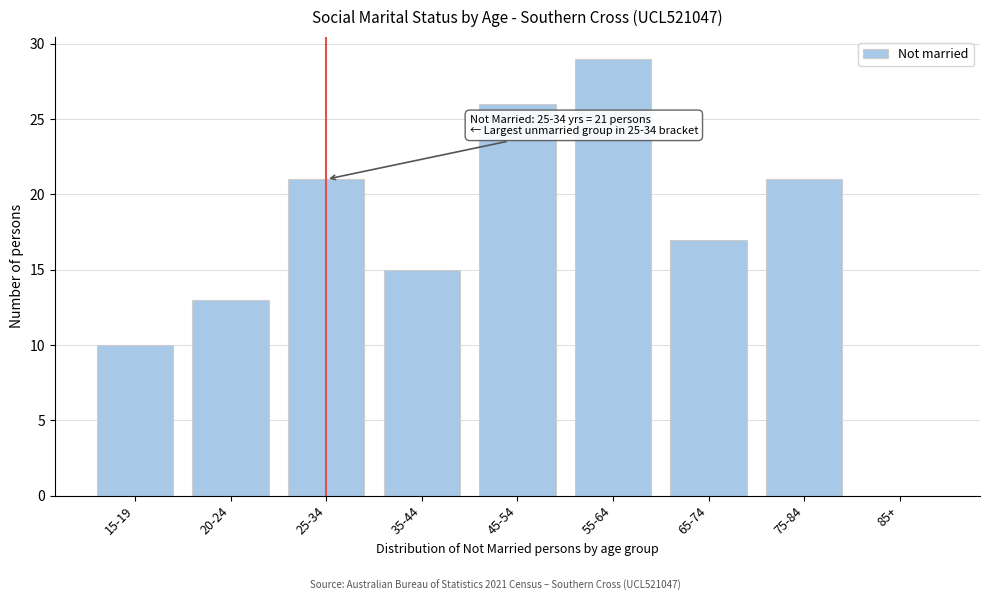

Reading left to right, extract all data points from this chart.

15-19=10	20-24=13	25-34=21	35-44=15	45-54=26	55-64=29	65-74=17	75-84=21	85+=0